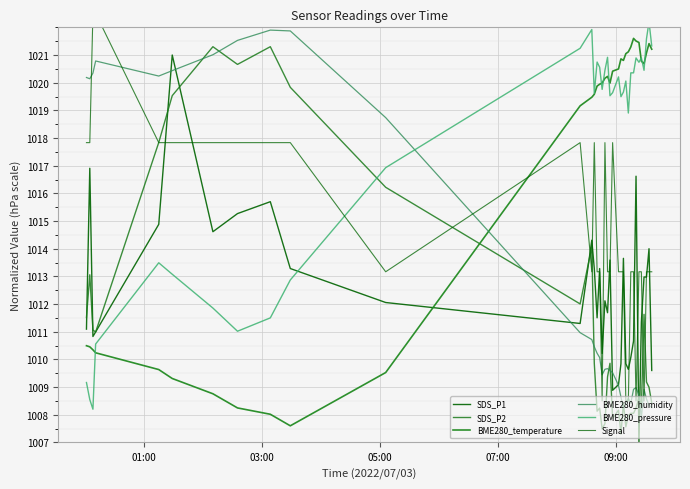

At how many categories does at least one series exceed 1007?

35